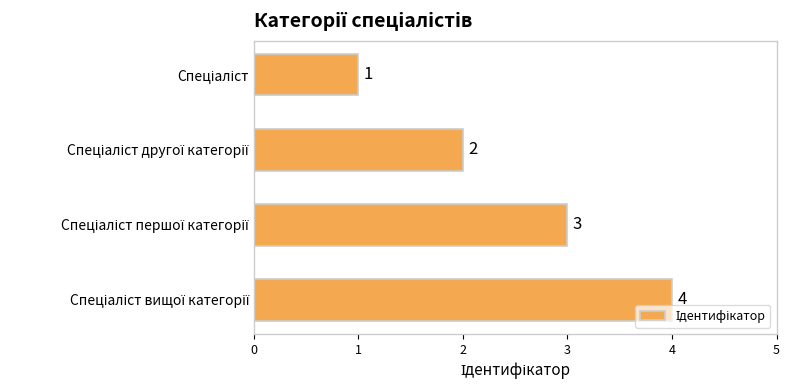

Count the values in the range 2 to 4.

3